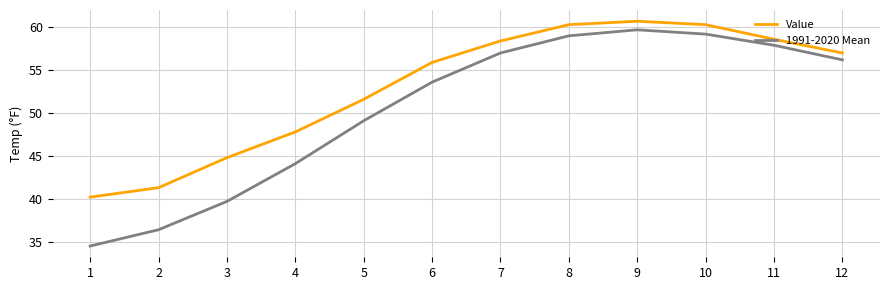

Where is the first local maximum for 1991-2020 Mean?

9